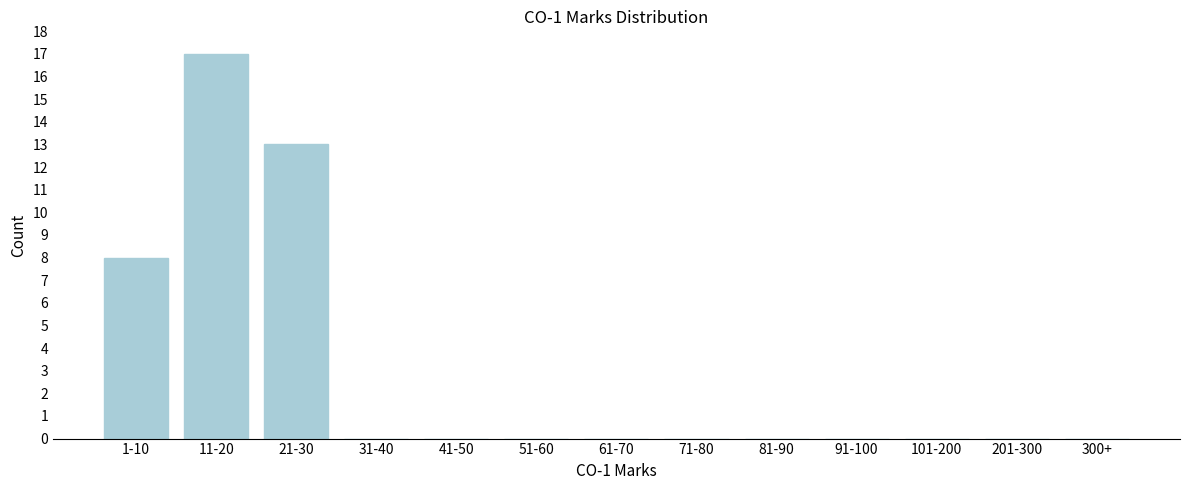

Reading left to right, transcribe all the data shown in this chart.

1-10=8	11-20=17	21-30=13	31-40=0	41-50=0	51-60=0	61-70=0	71-80=0	81-90=0	91-100=0	101-200=0	201-300=0	300+=0